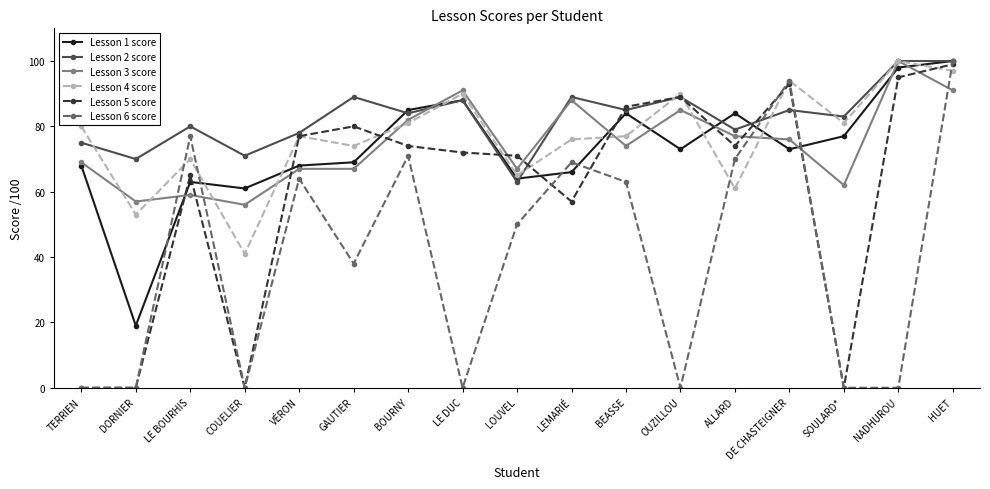

Which series has the largest total across all categories?

Lesson 2 score